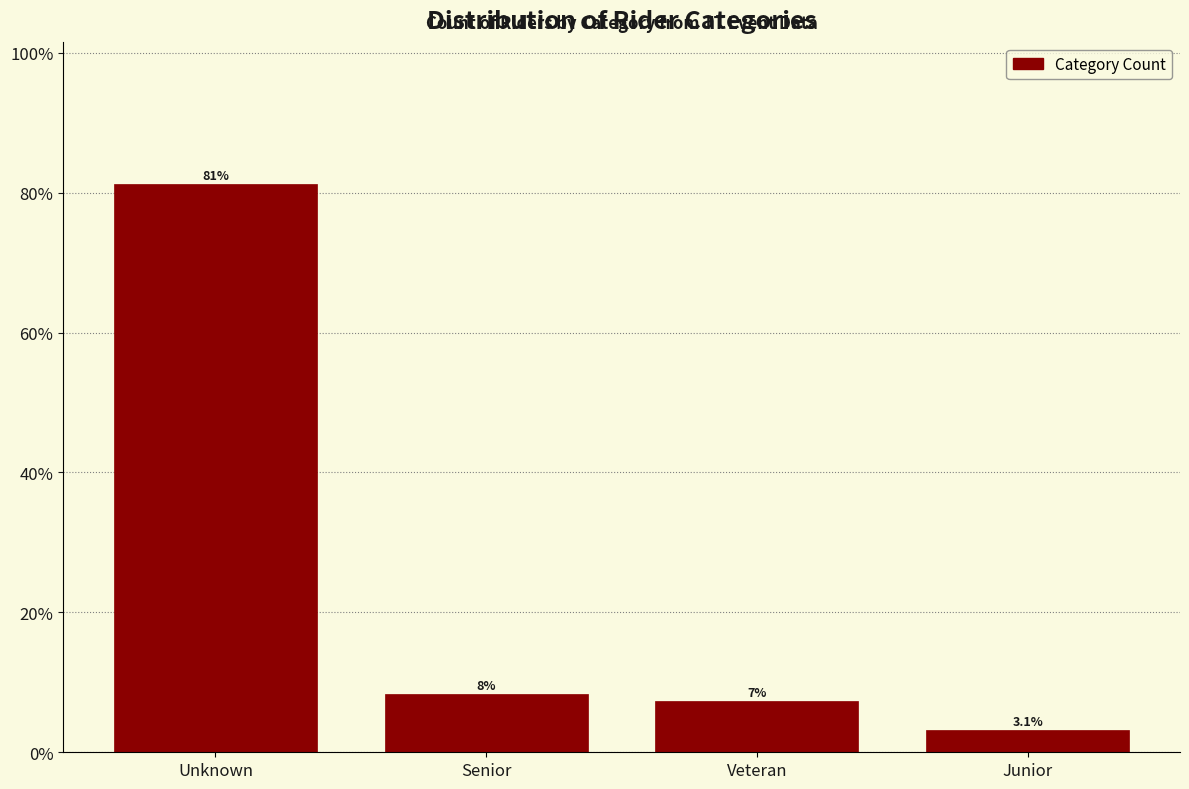

Which label corresponds to the largest value in the chart?

Unknown